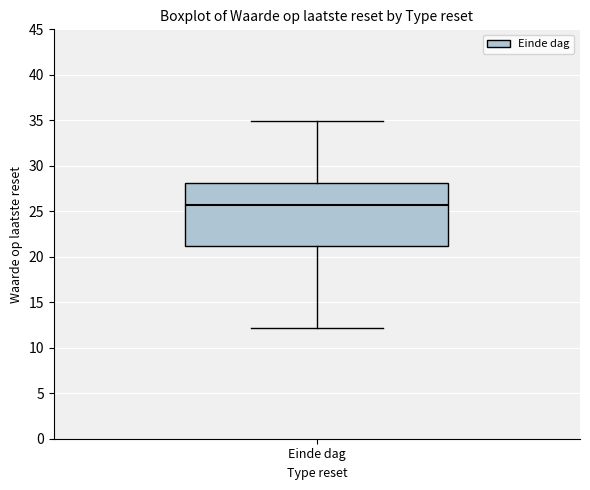

Read this box plot against the y-axis: the position of the median line, the range covered by the box, and the ends of both whiskers. The values are not printed on the chart, so give them approximately, as read against the axis.

median 25.5, box 21.0 to 28.0, whiskers 12.0 to 35.0